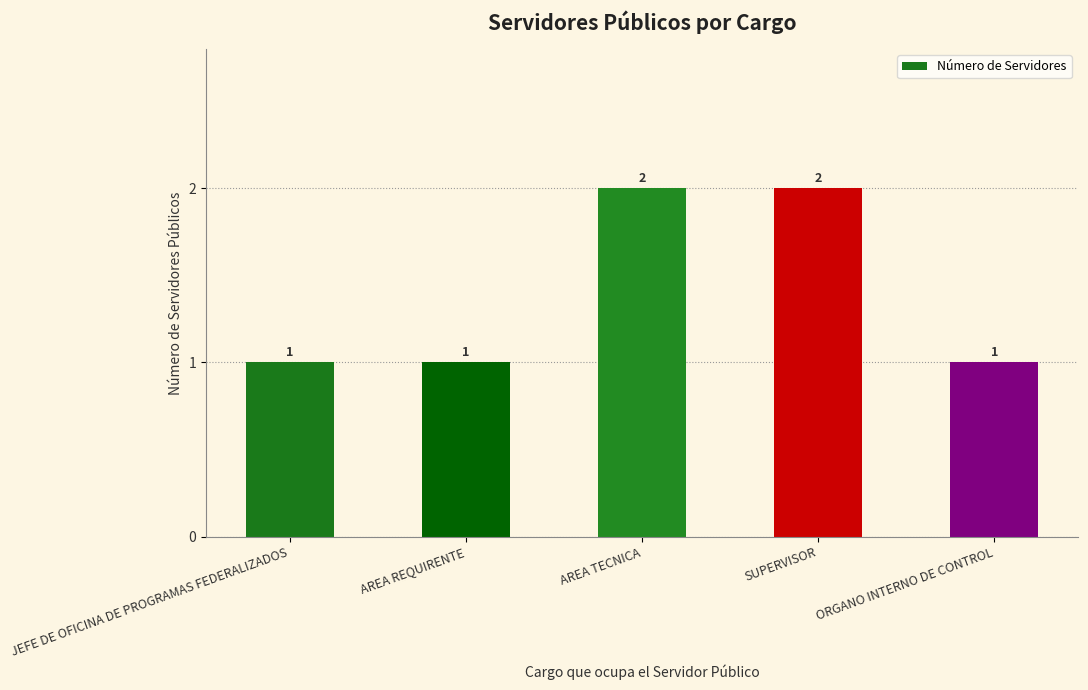

What position from the right is SUPERVISOR?

2